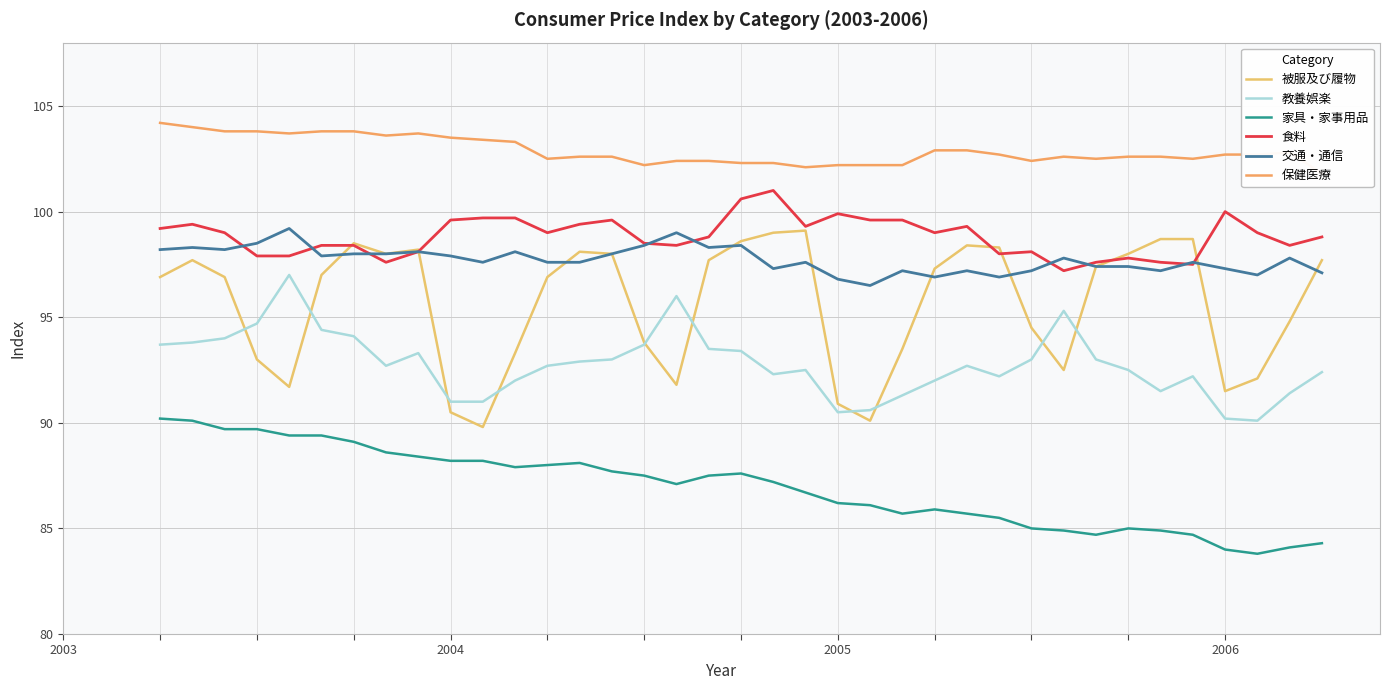

What is the minimum value for 交通・通信?

96.5